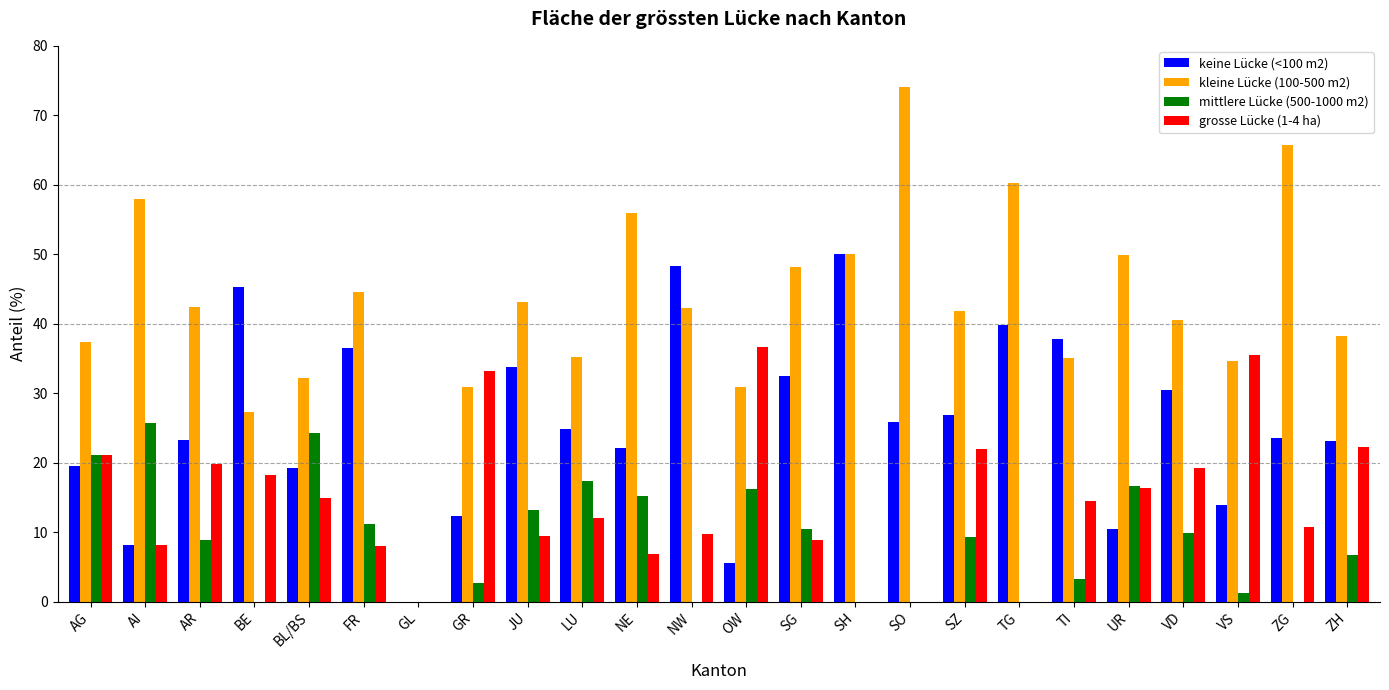

What is the difference between the grosse Lücke (1-4 ha) values at SO and SG?

8.9